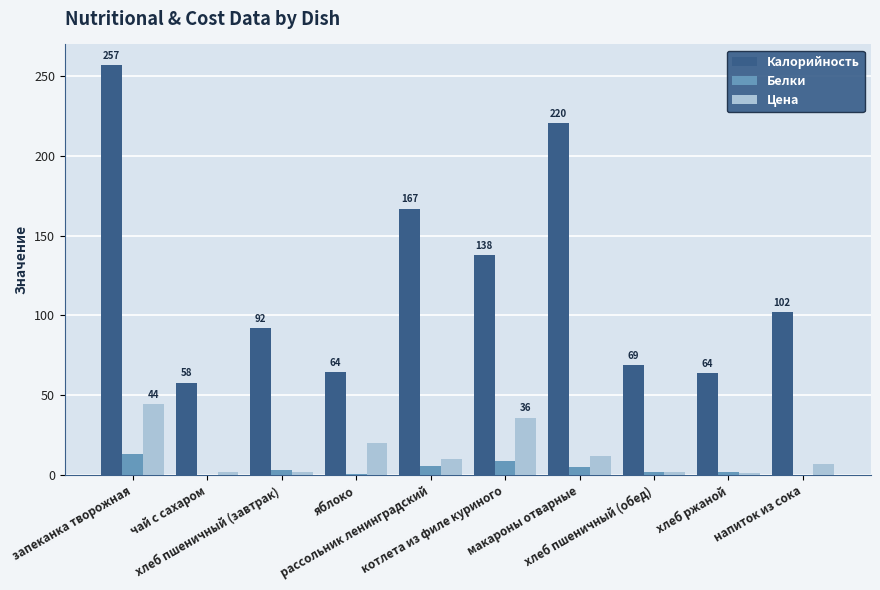

Between чай с сахаром and котлета из филе куриного, which series saw the biggest shift?

Калорийность